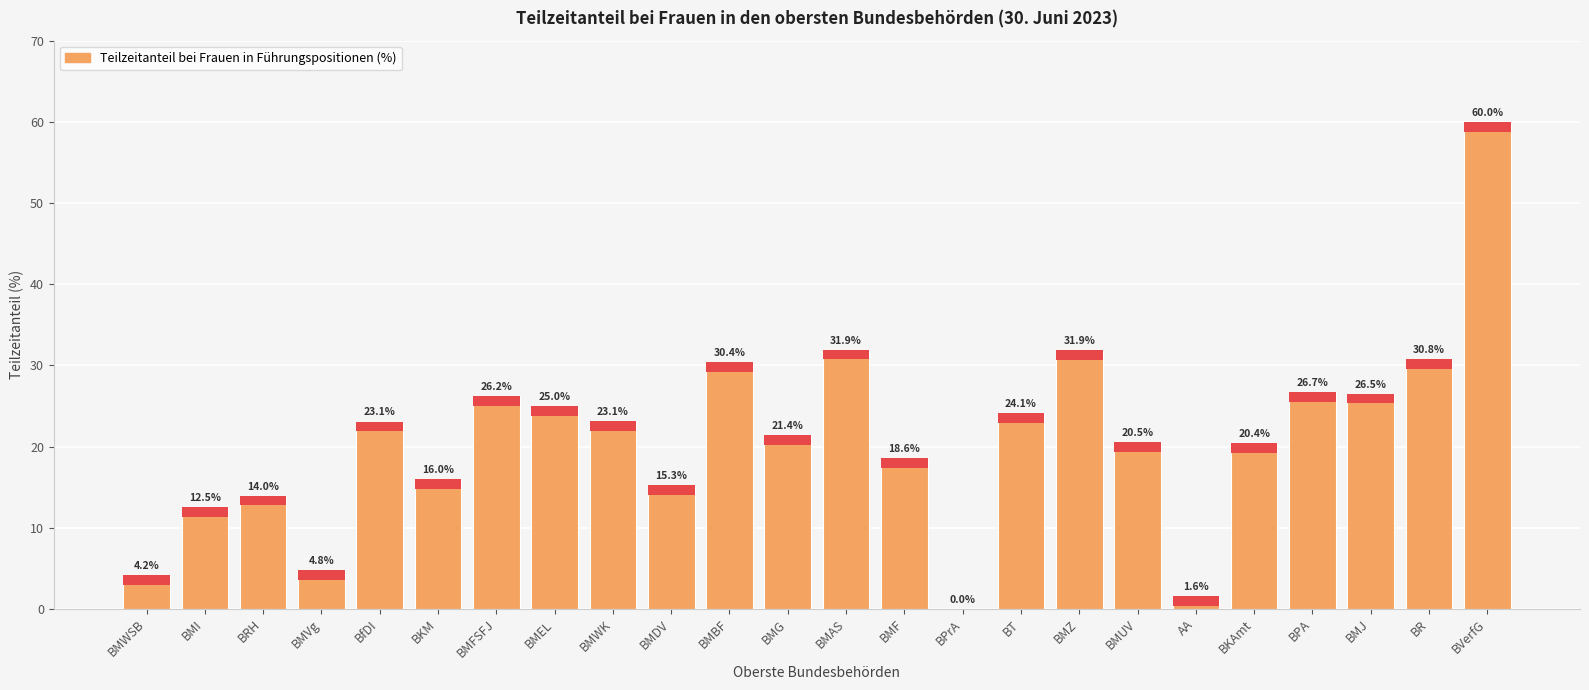

What is the change in value from BMG to BPA?

+5.2